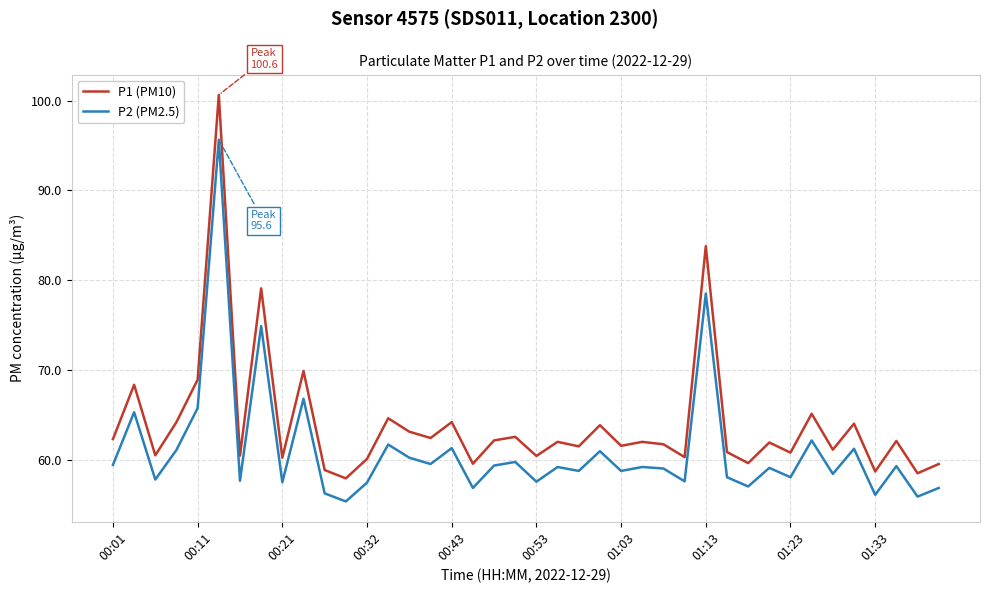

Which series has the largest total across all categories?

P1 (PM10)